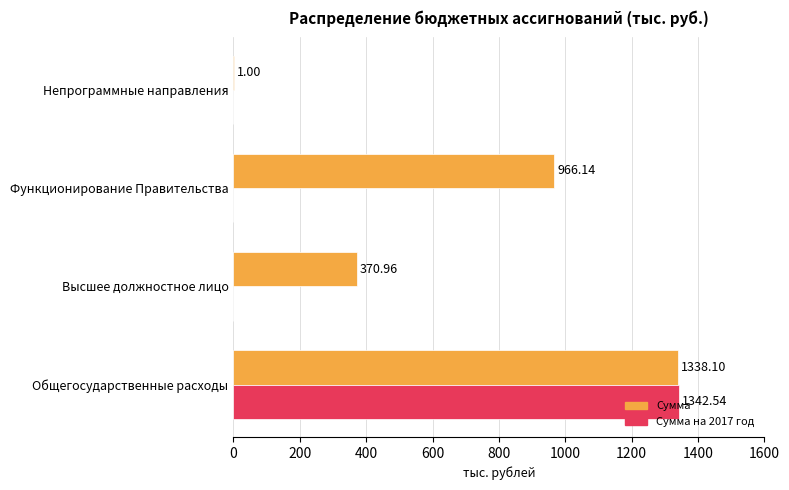

What is the total value across all series at Высшее должностное лицо?

371.0